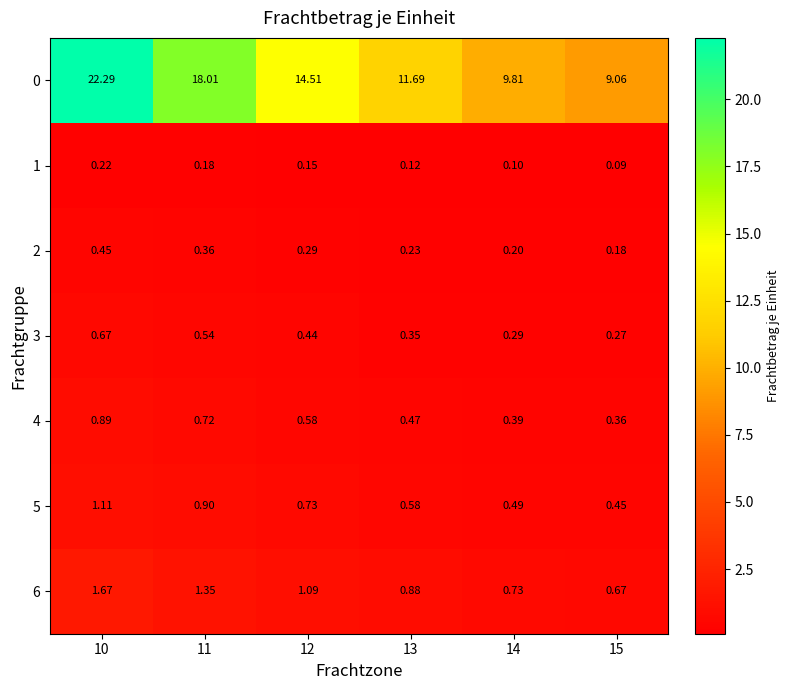

At how many categories does at least one series exceed 1?

6